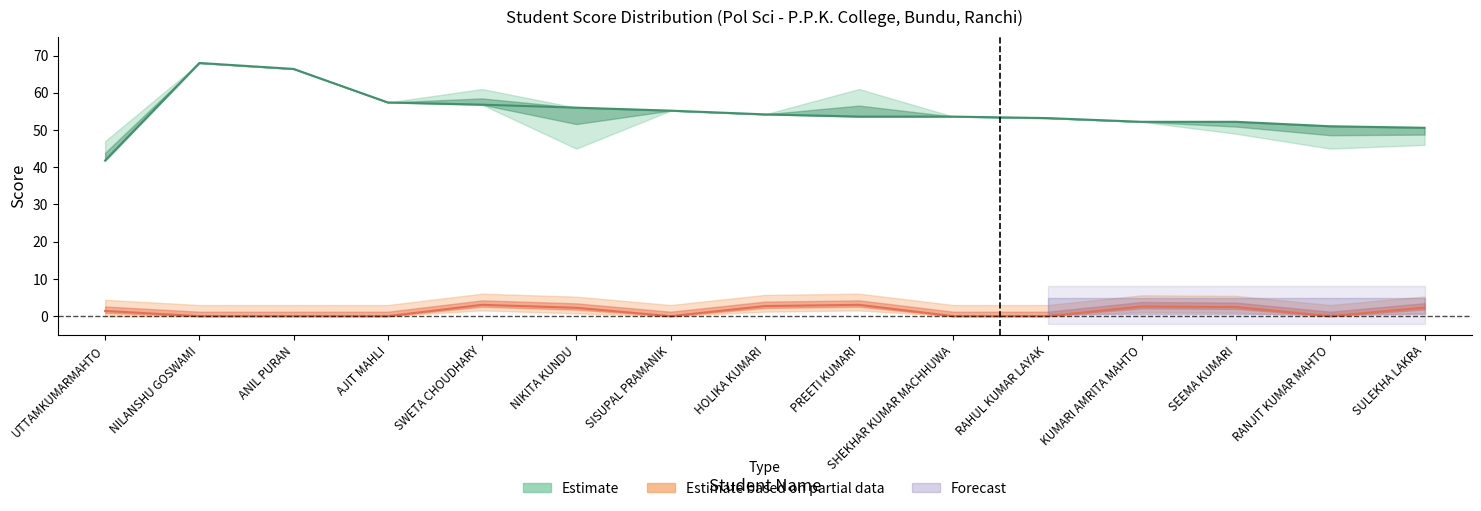

What is the difference between the highest and lowest values at ANIL PURAN?

66.4